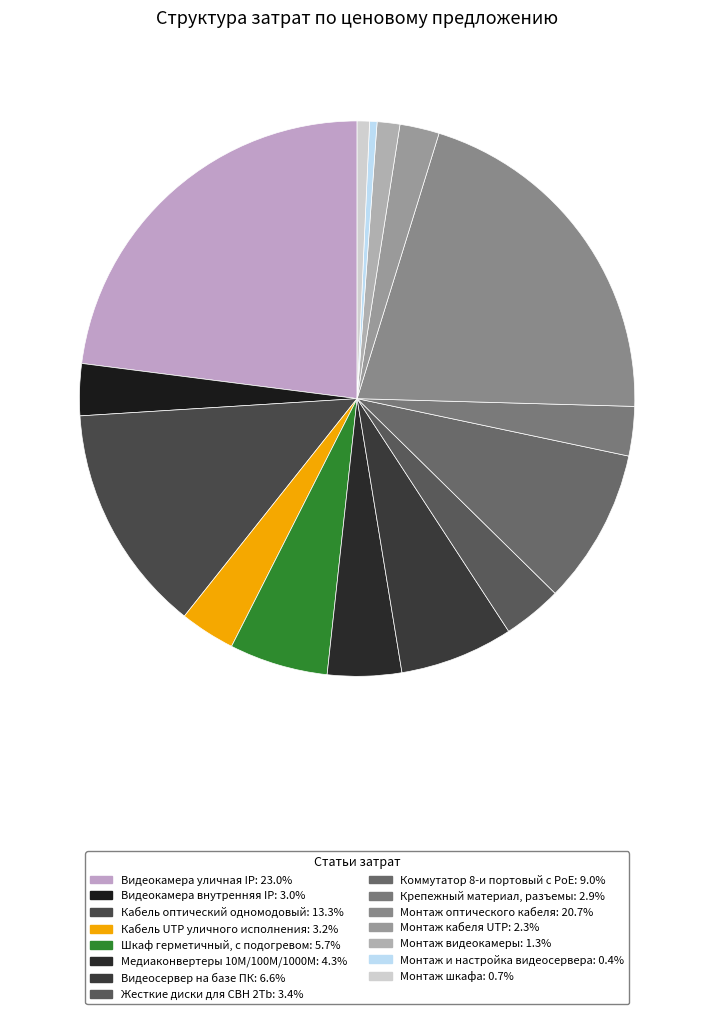

How many segments does this pie chart have?

15